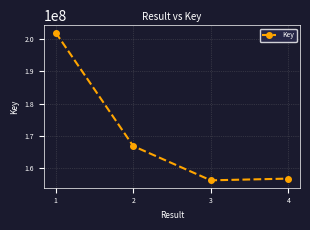

What is the change in value from 1 to 3?

-45720367